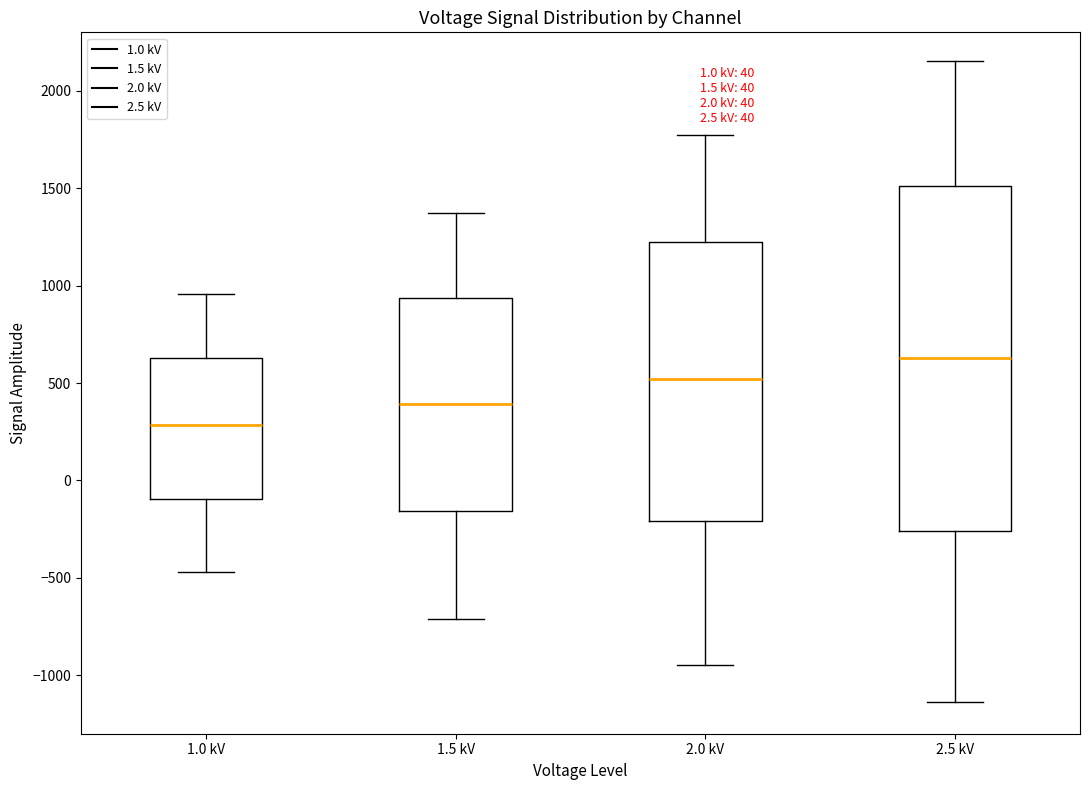

Which box's median line is the lowest?

1.0 kV